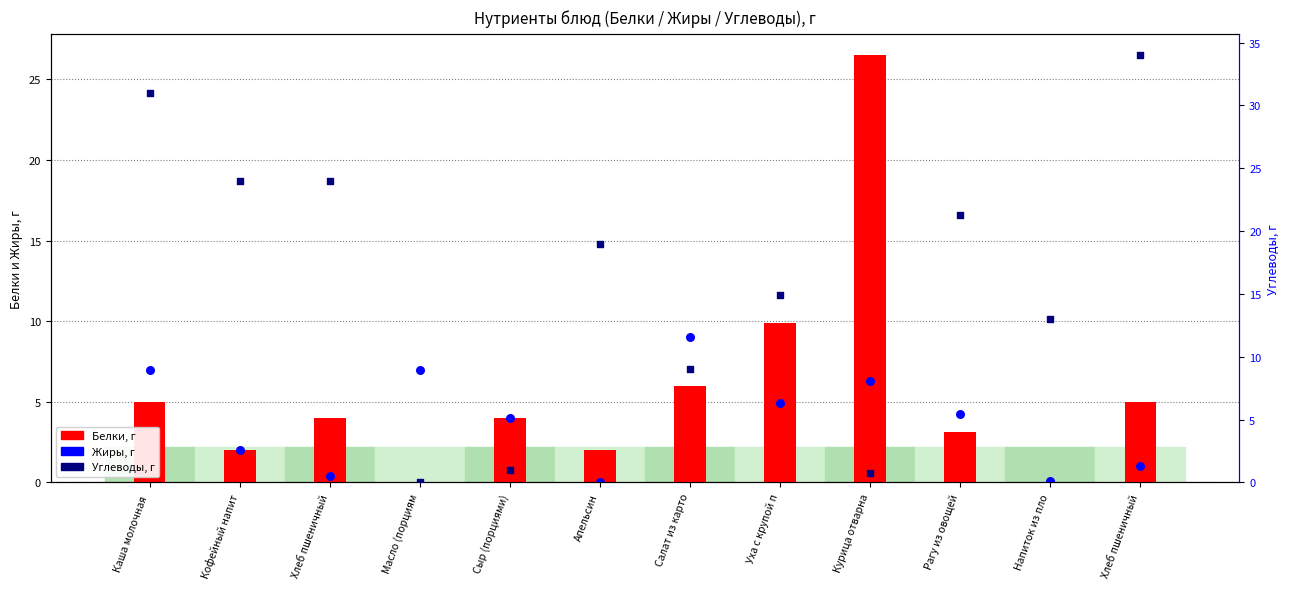

What are all the series names shown in the legend?

Белки, Жиры, Углеводы